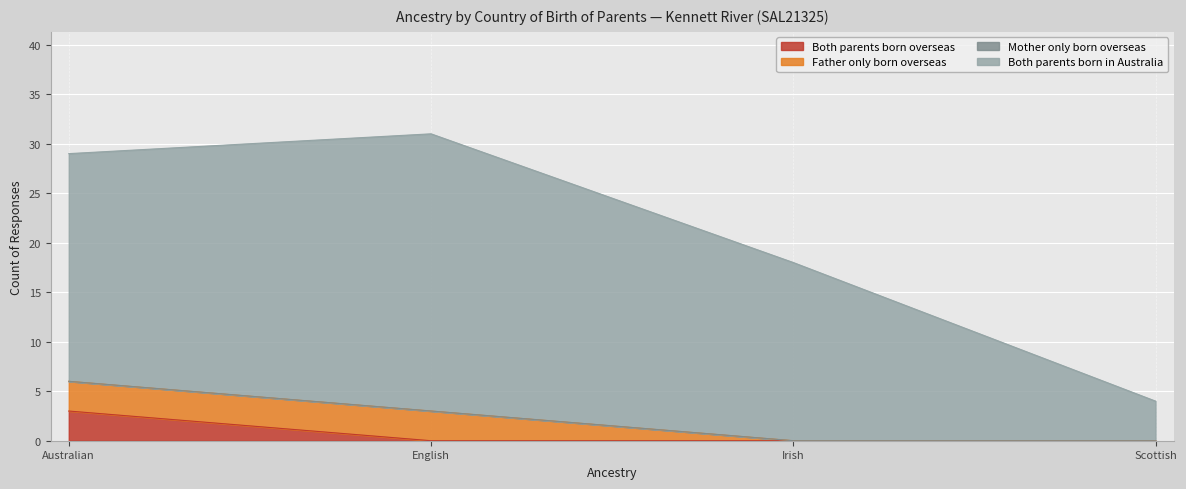

At which label does Both parents born overseas reach its peak?

Australian